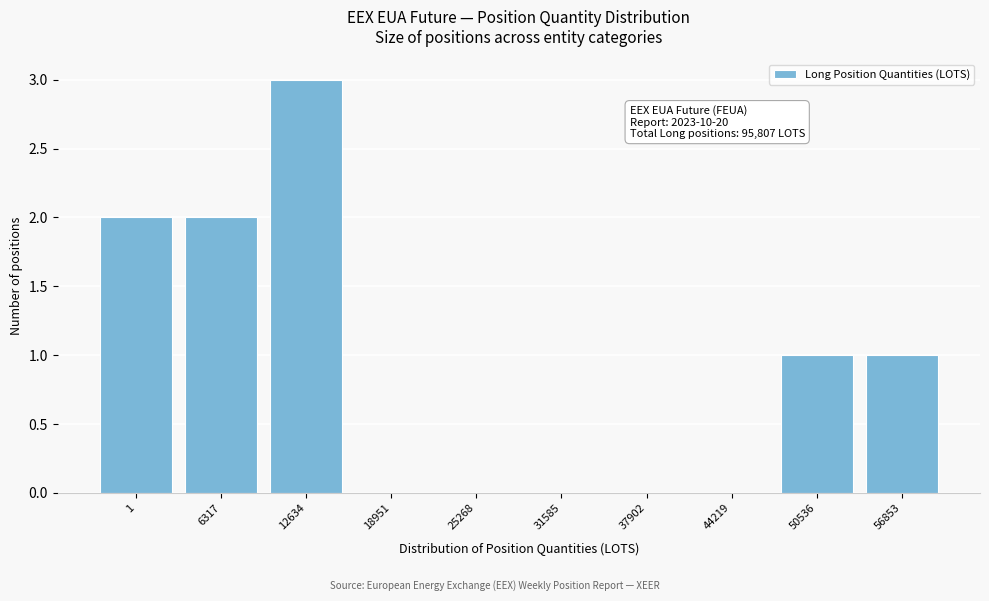

Reading left to right, extract all data points from this chart.

1=2	6317=2	12634=3	18951=0	25268=0	31585=0	37902=0	44219=0	50536=1	56853=1